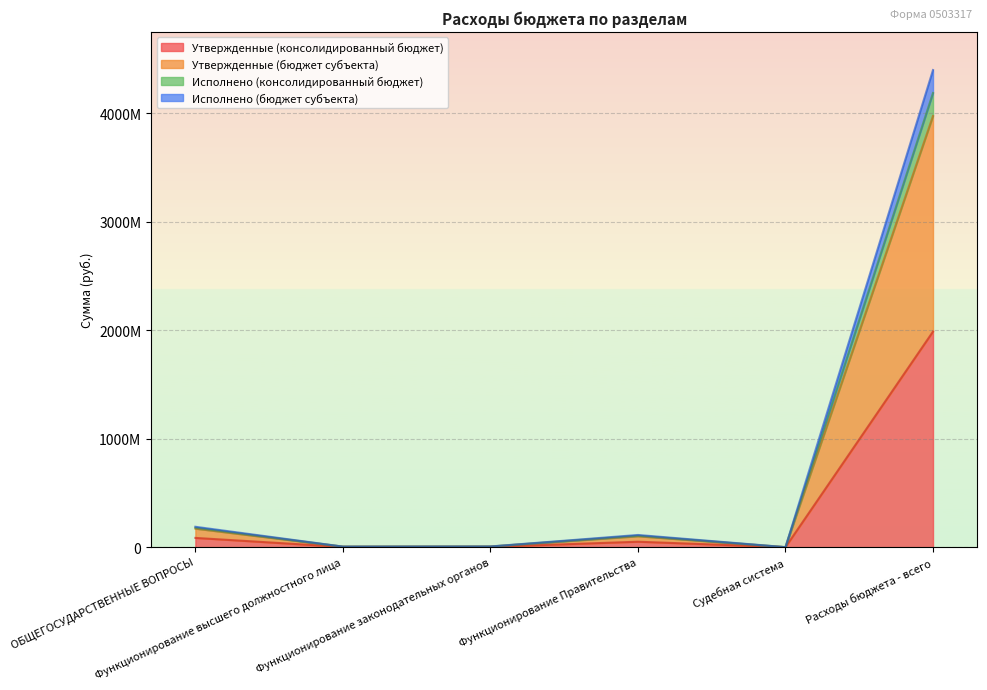

How many data points in Утвержденные (бюджет субъекта) are less than 100282996?

3